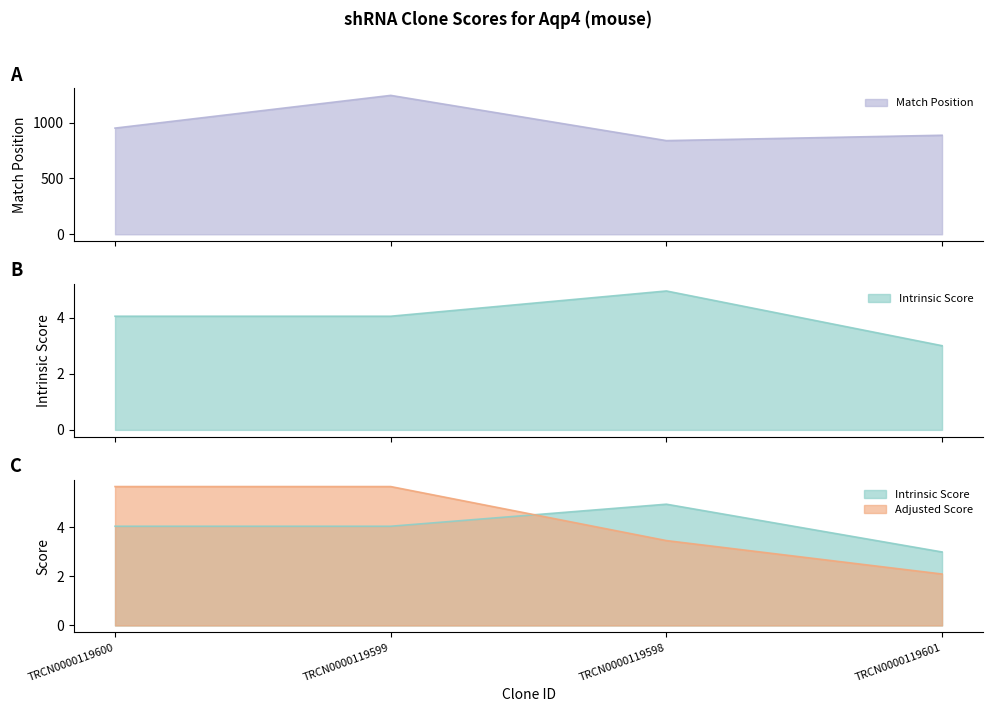

The Adjusted Score series shows 2.1 at TRCN0000119601. True or false?

True